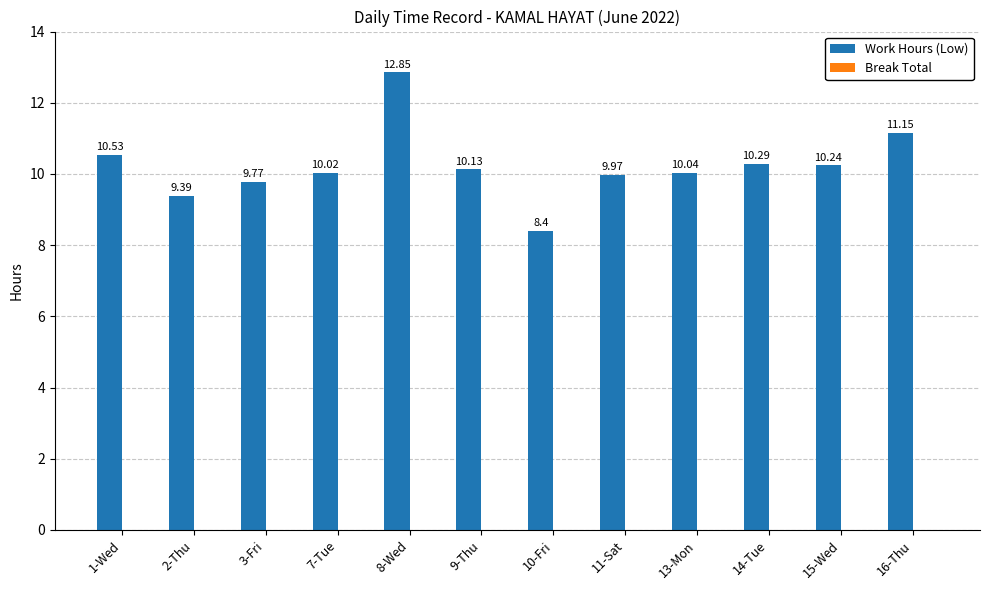

Between 15-Wed and 10-Fri, which is larger?

15-Wed